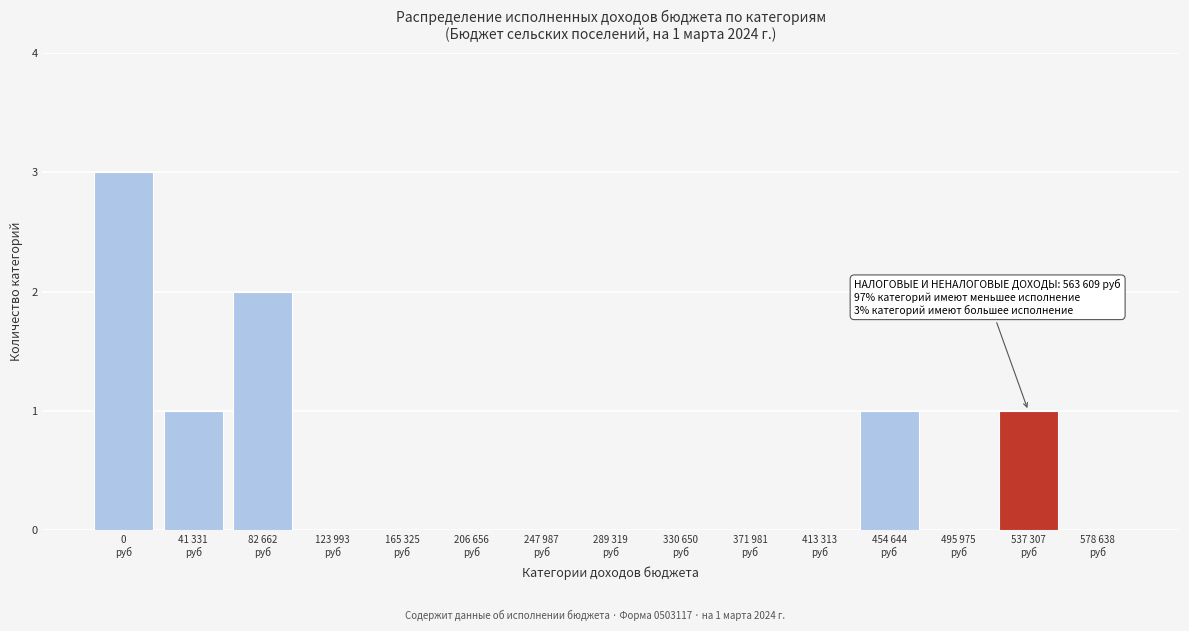

What is the greatest value displayed?

3